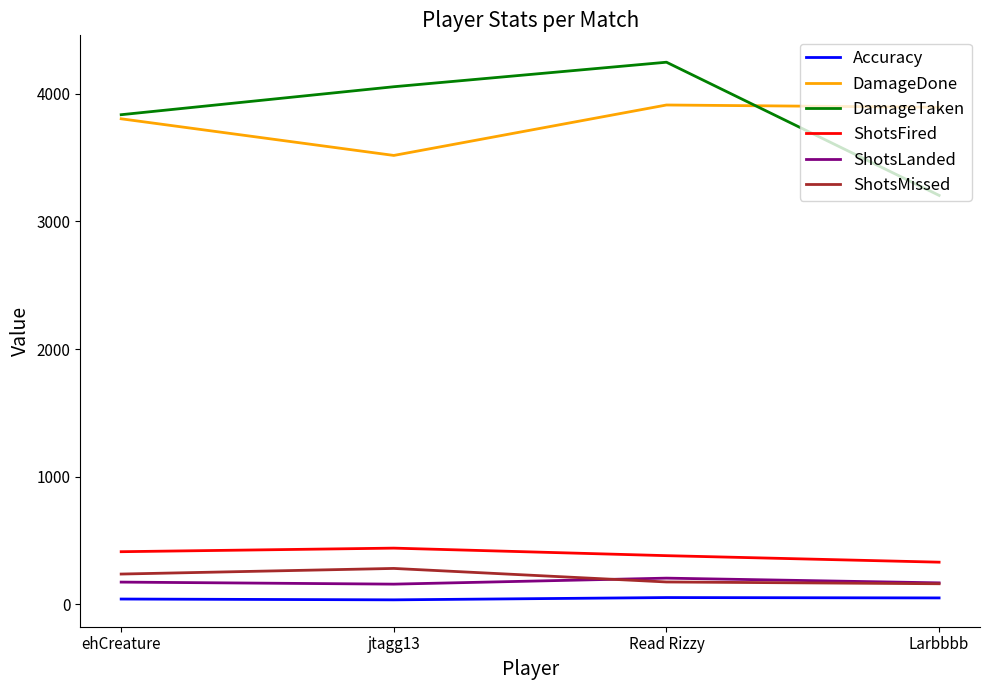

What is the highest value of the DamageTaken series?

4246.0